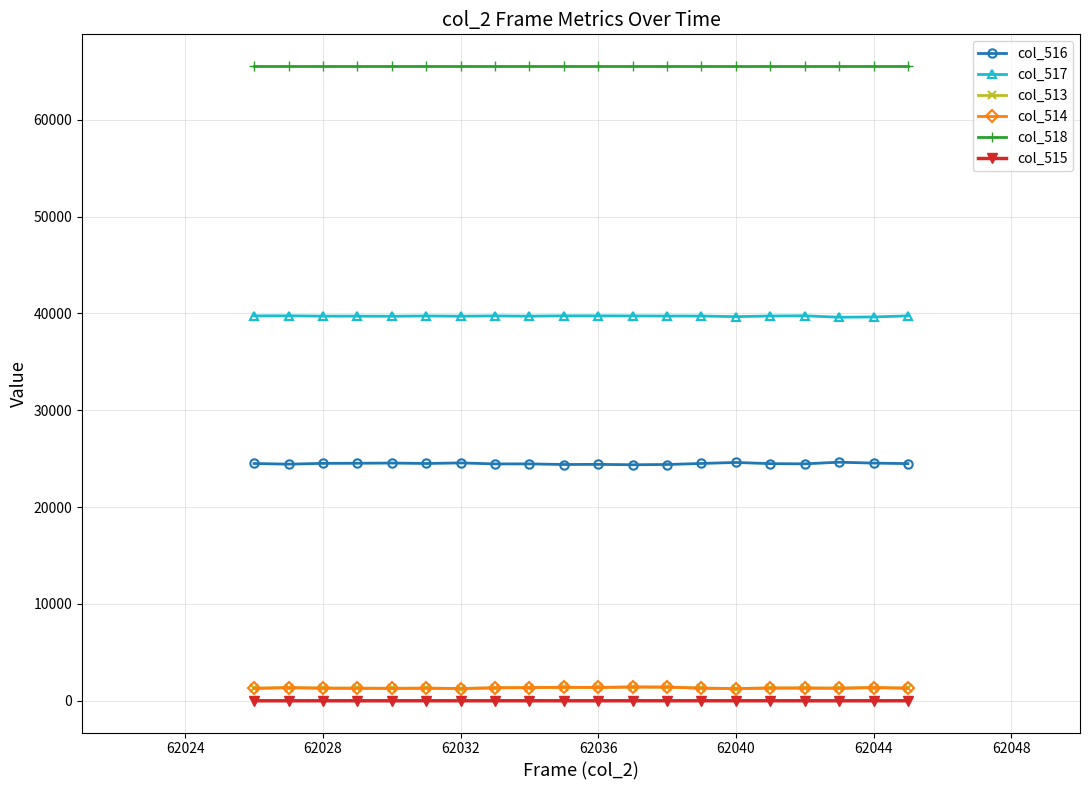

True or false: col_513 and col_517 intersect in this chart.

False